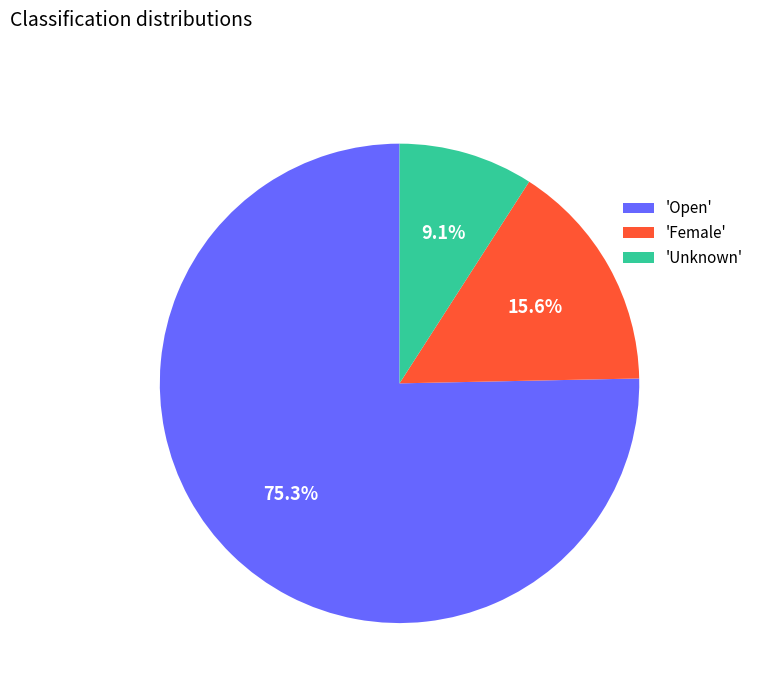

Is the sum of 'Unknown' and 'Open' greater than half?

Yes